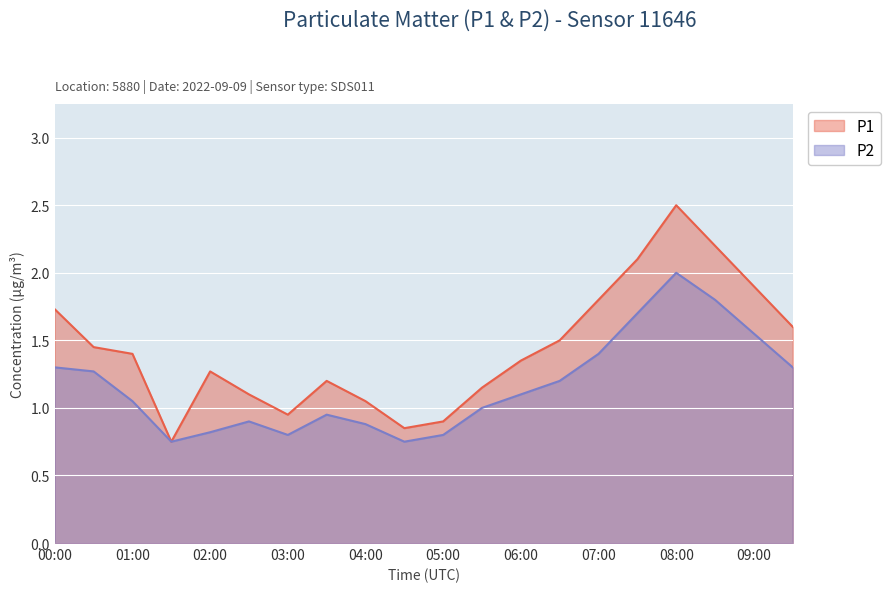

Read the P1 value at 05:30.

1.1